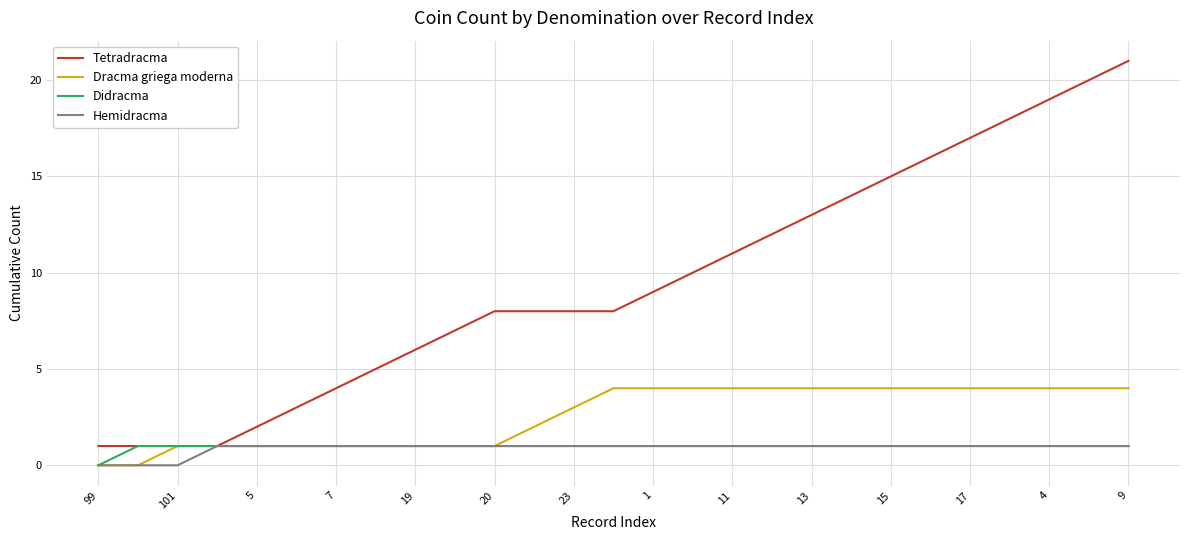

What is the maximum value for Dracma griega moderna?

4